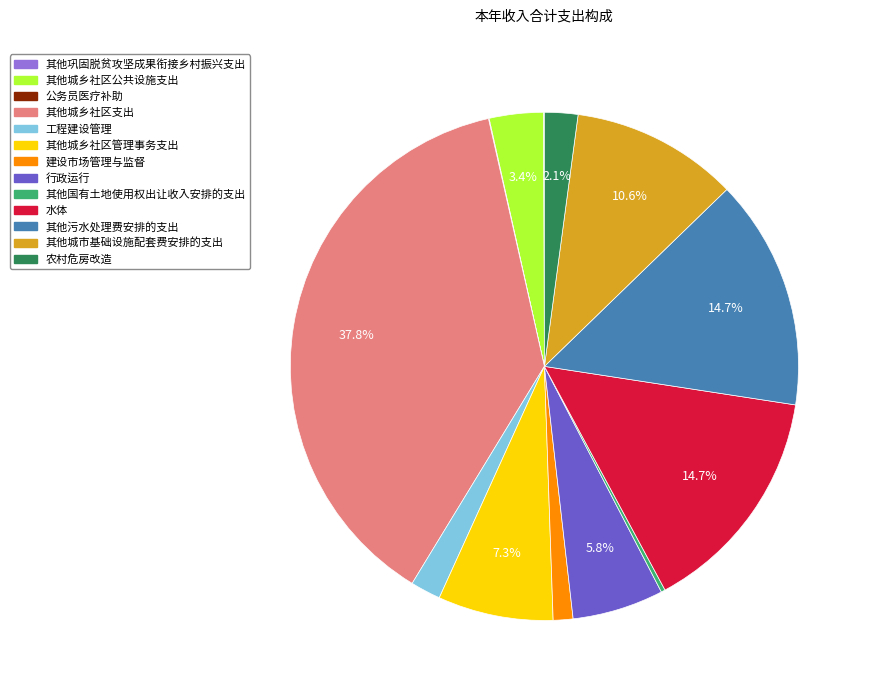

To the nearest percent, what percentage of the pie is 其他城市基础设施配套费安排的支出?

11%